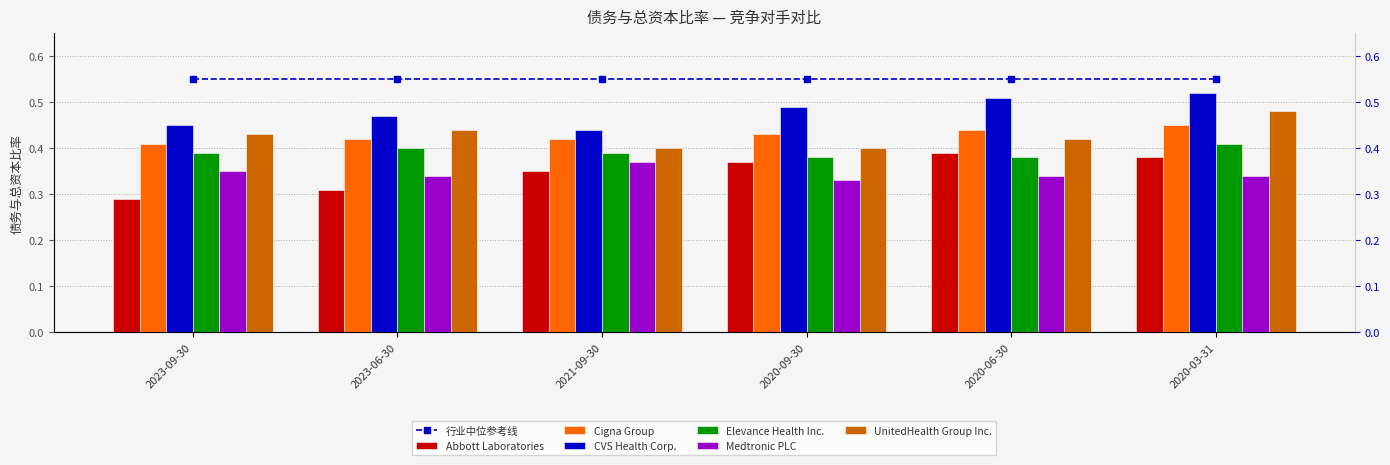

Which series has the widest spread of values?

Abbott Laboratories